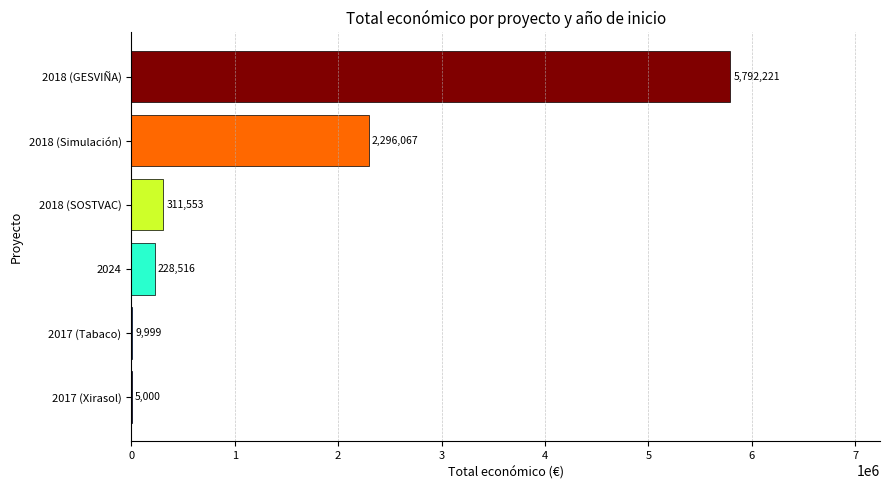

How many series are shown in this chart?

1